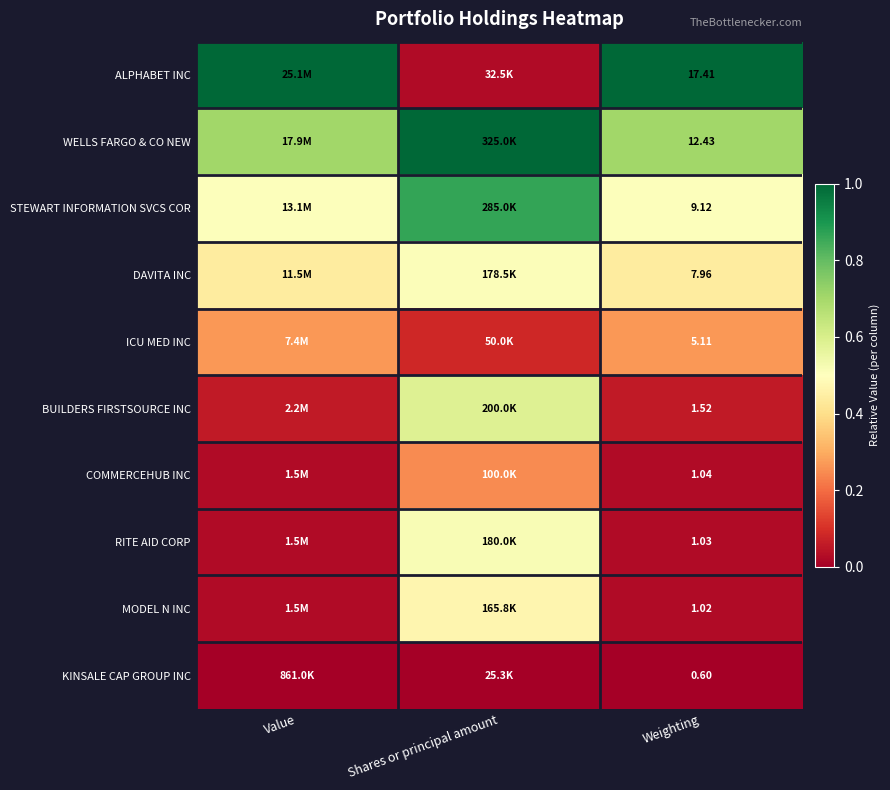

At Weighting, list the series in order from largest to smallest.

ALPHABET INC, WELLS FARGO & CO NEW, STEWART INFORMATION SVCS COR, DAVITA INC, ICU MED INC, BUILDERS FIRSTSOURCE INC, COMMERCEHUB INC, RITE AID CORP, MODEL N INC, KINSALE CAP GROUP INC